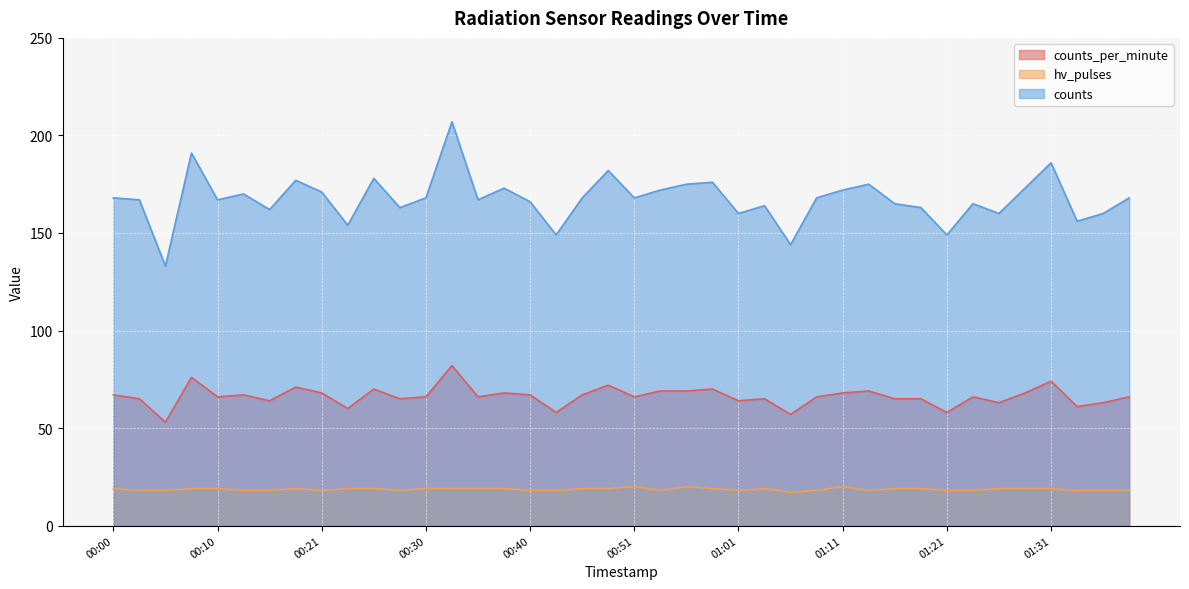

At which category does counts reach its first local peak?

00:08